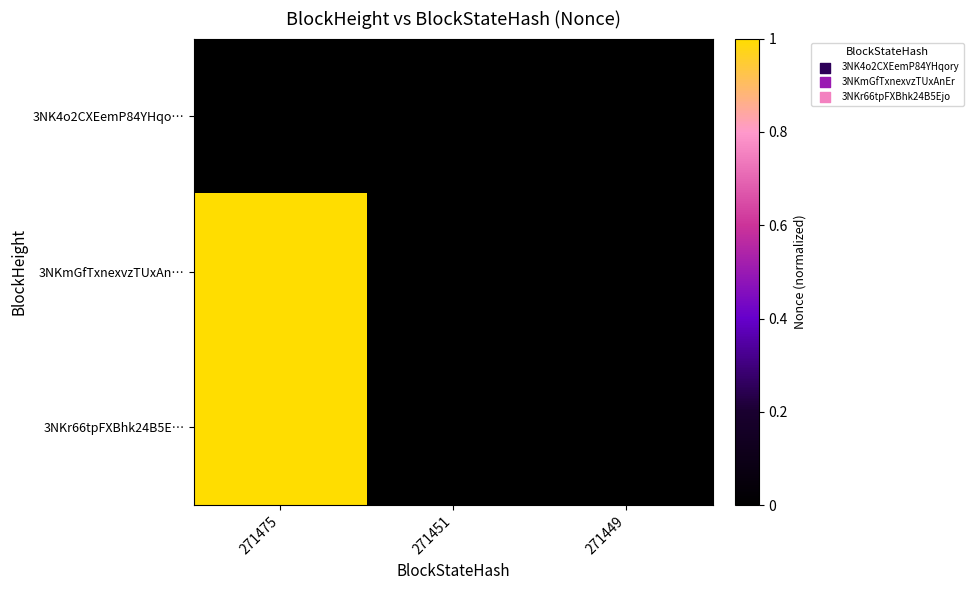

Reading left to right, list all the values displayed in this chart.

3NK4o2CXEemP84YHqo…: 271475=0.0	271451=0.0	271449=0.0
3NKmGfTxnexvzTUxAn…: 271475=1.0	271451=0.0	271449=0.0
3NKr66tpFXBhk24B5E…: 271475=1.0	271451=0.0	271449=0.0